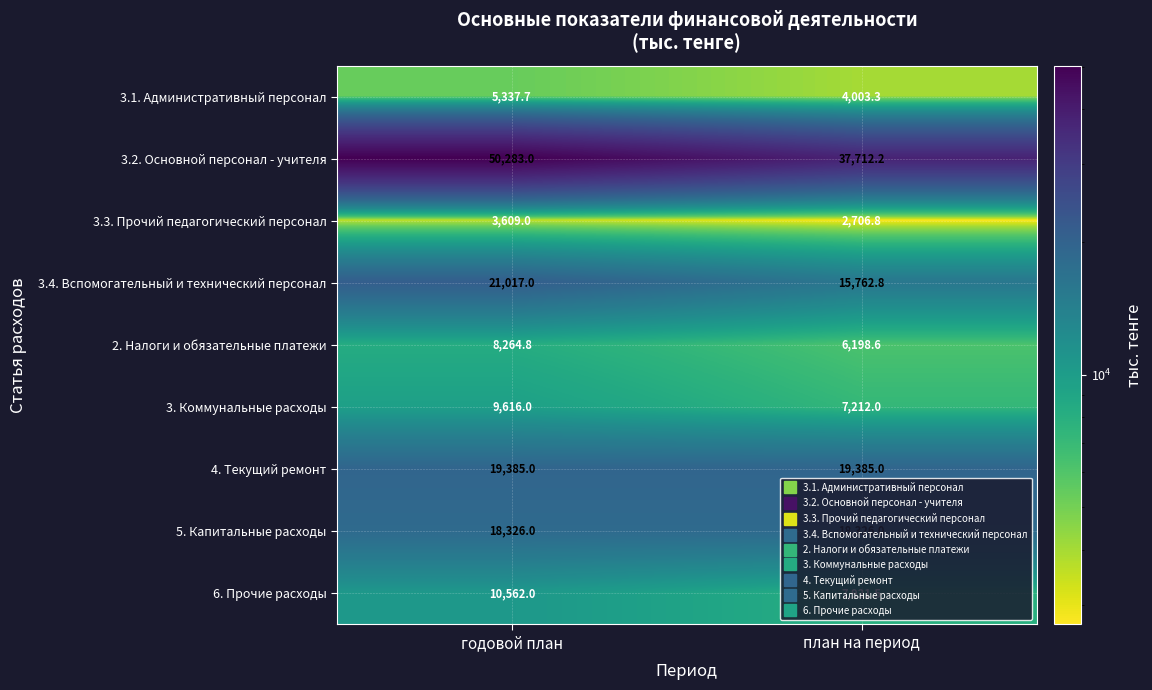

What is the total value across all series at годовой план?

146400.5